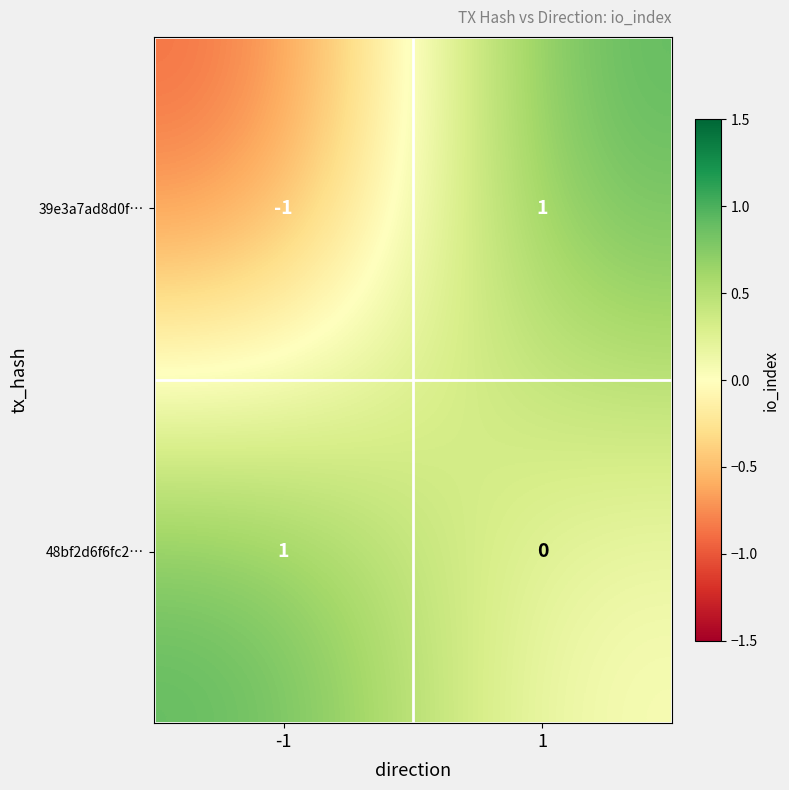

At 1, list the series in order from largest to smallest.

39e3a7ad8d0f…, 48bf2d6f6fc2…